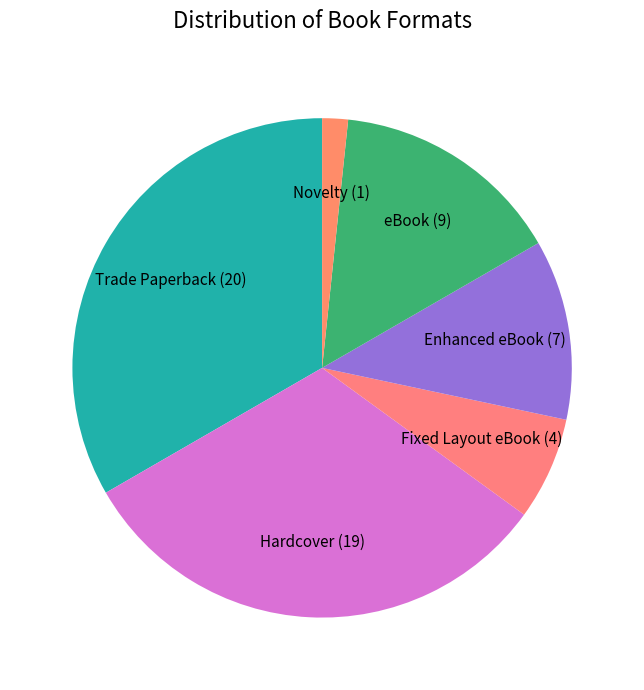

Between eBook and Fixed Layout eBook, which is larger?

eBook